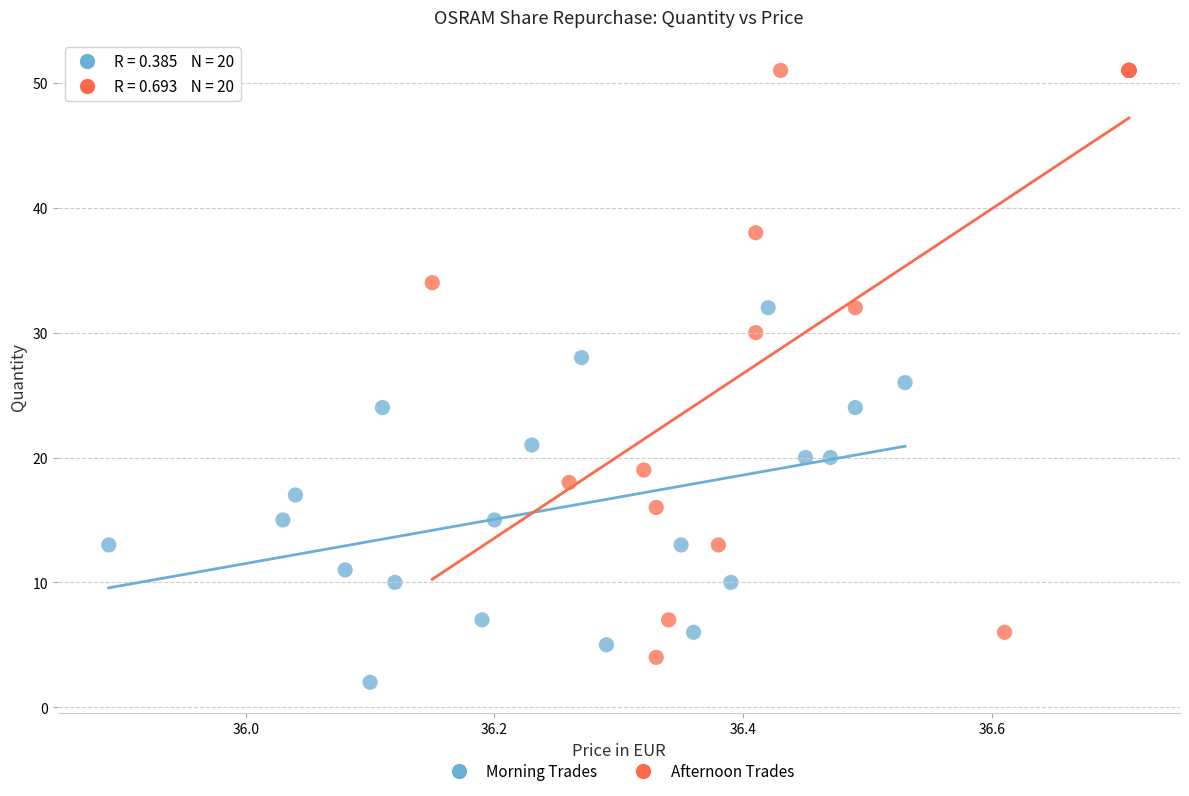

Which series has the largest Y range (max minus min)?

Afternoon Trades